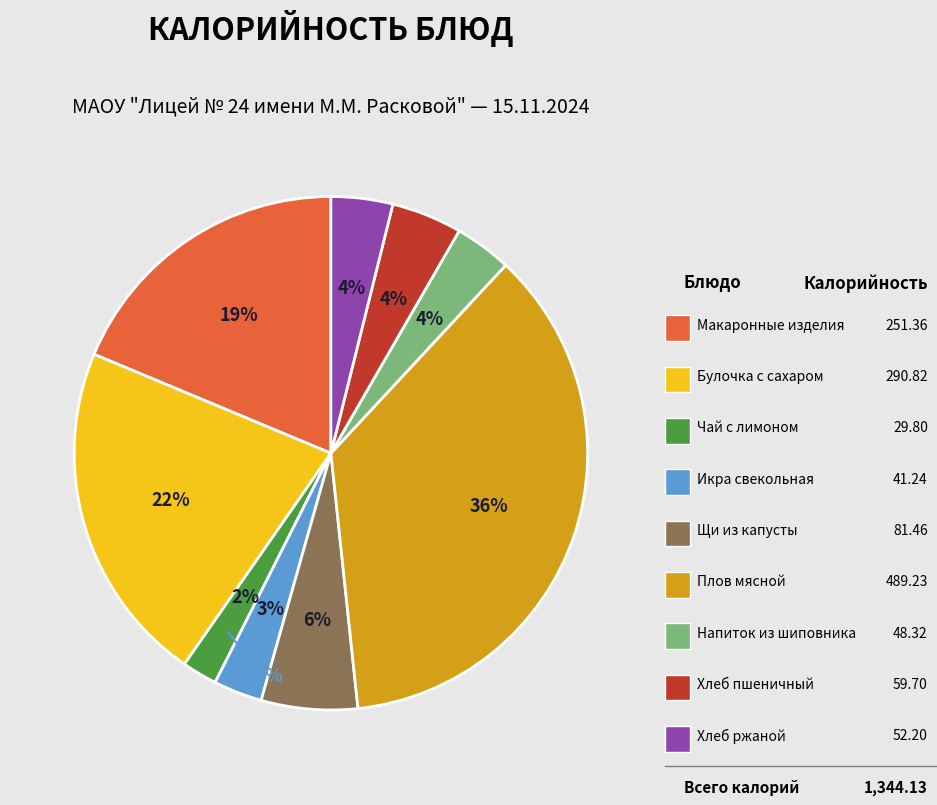

The Чай с лимоном и сахаром slice represents 2% of the pie. True or false?

True